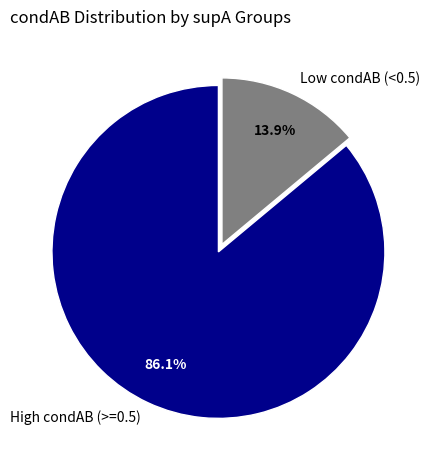

Count the number of slices in the pie.

2